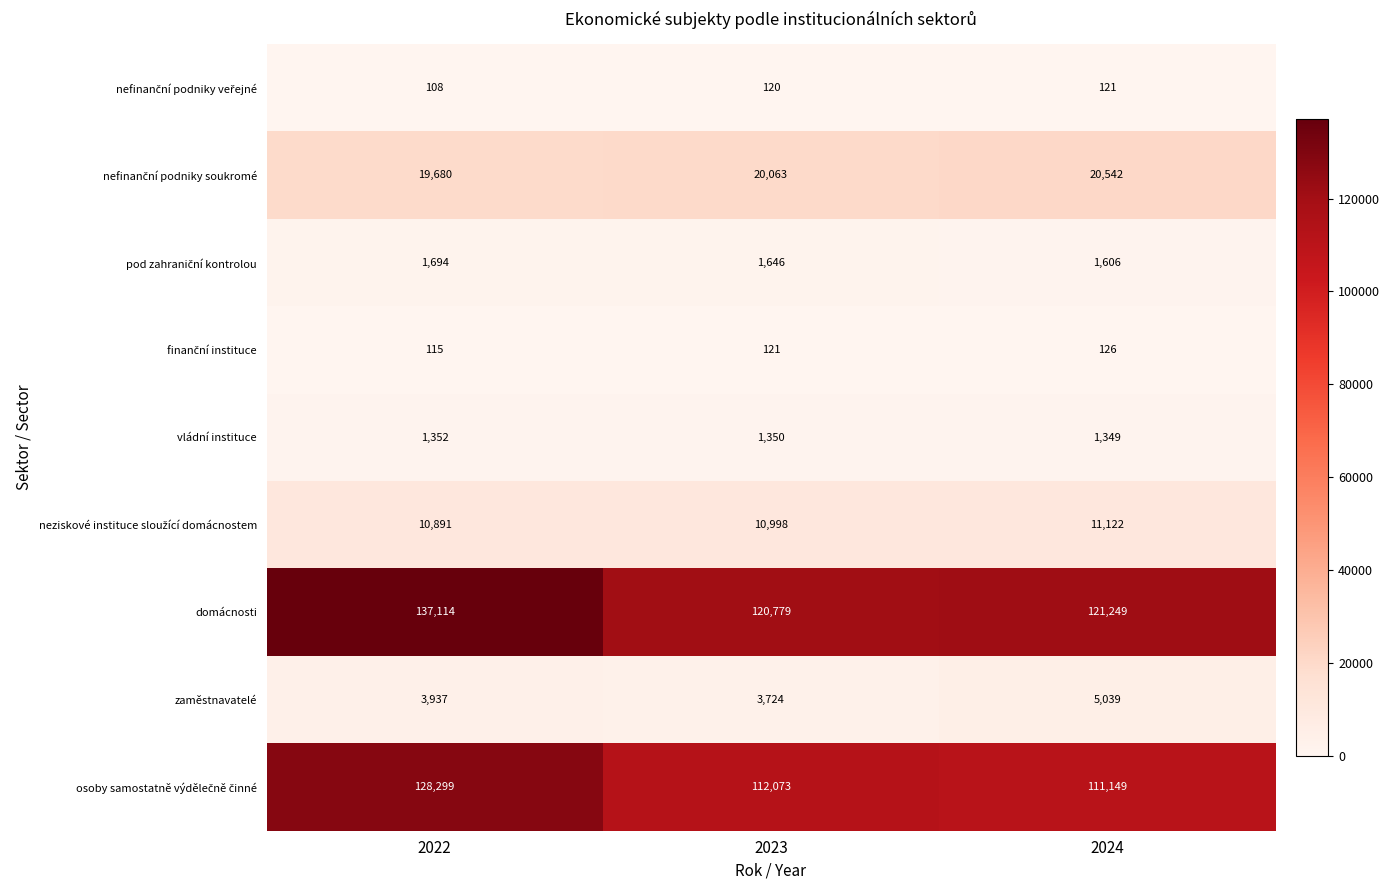

What is the maximum value shown in the chart?

137114